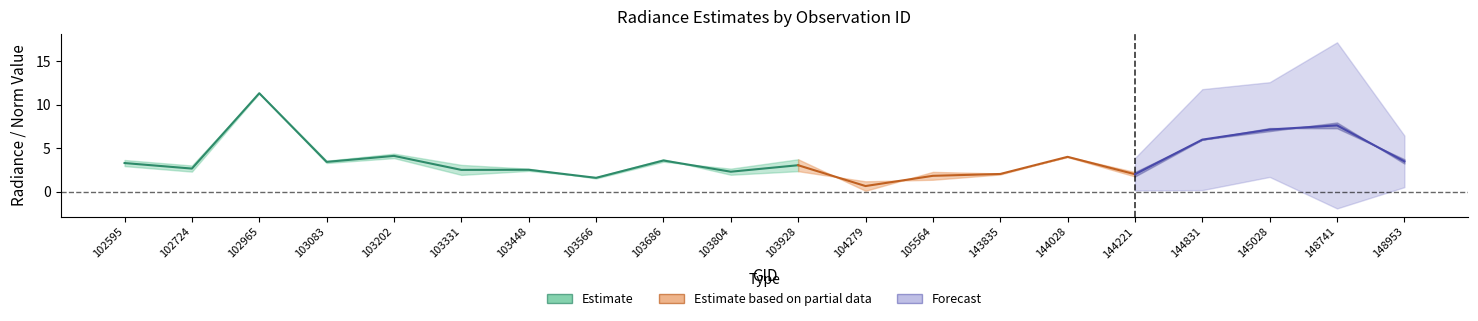

What is the difference between the highest and lowest values at 104279?

1.5